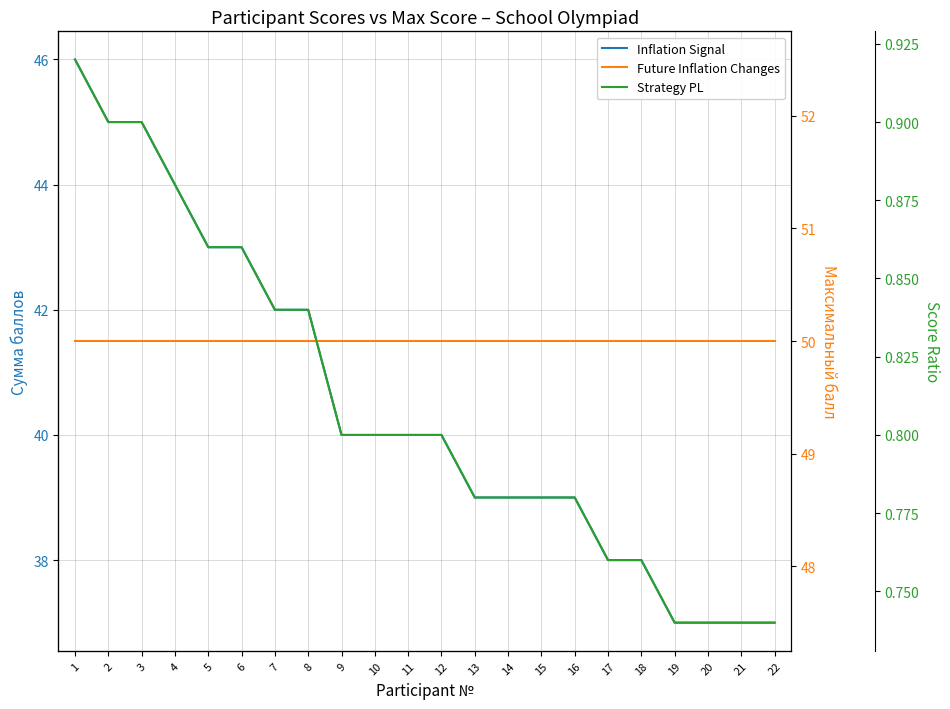

Which series has the widest spread of values?

Inflation Signal